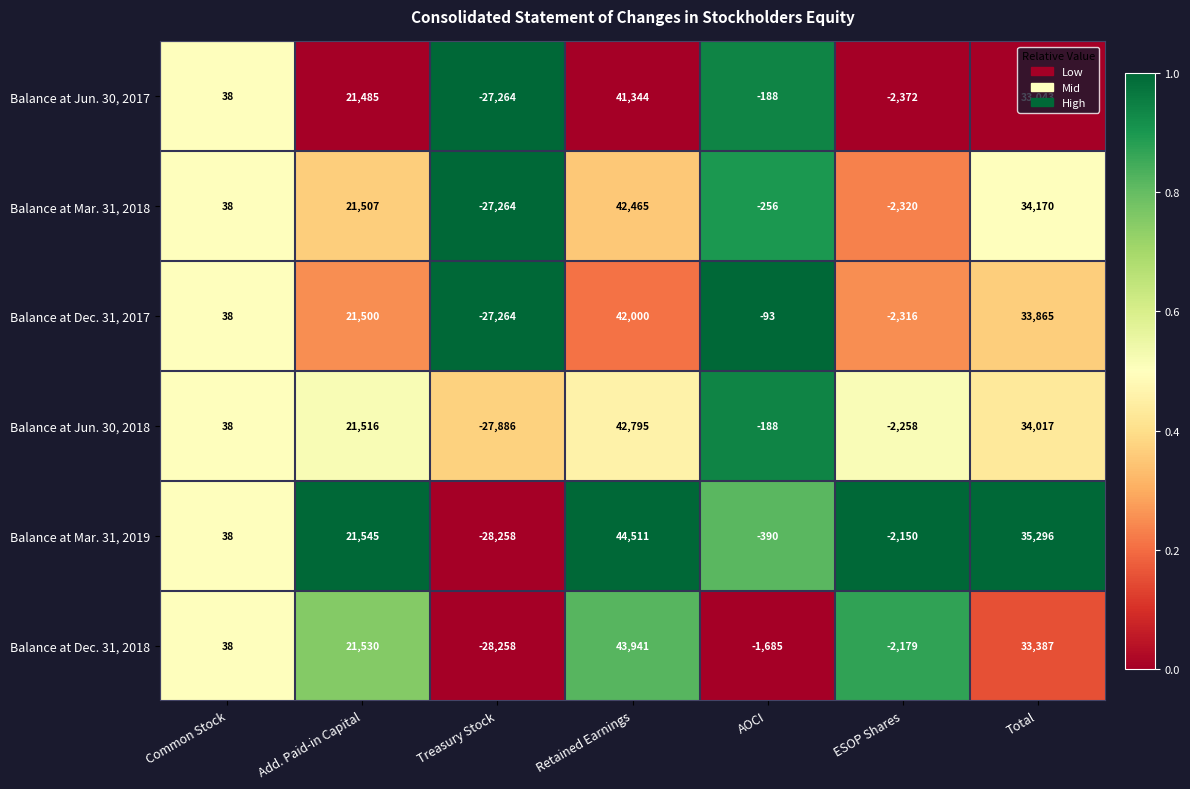

Which series has the largest total across all categories?

Balance at Mar. 31, 2019